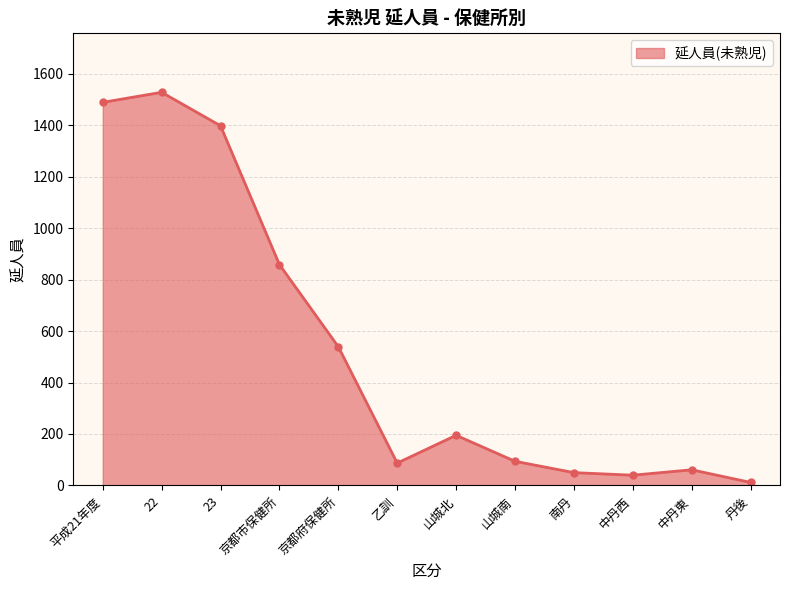

What is the difference between the second highest and minimum values?

1476